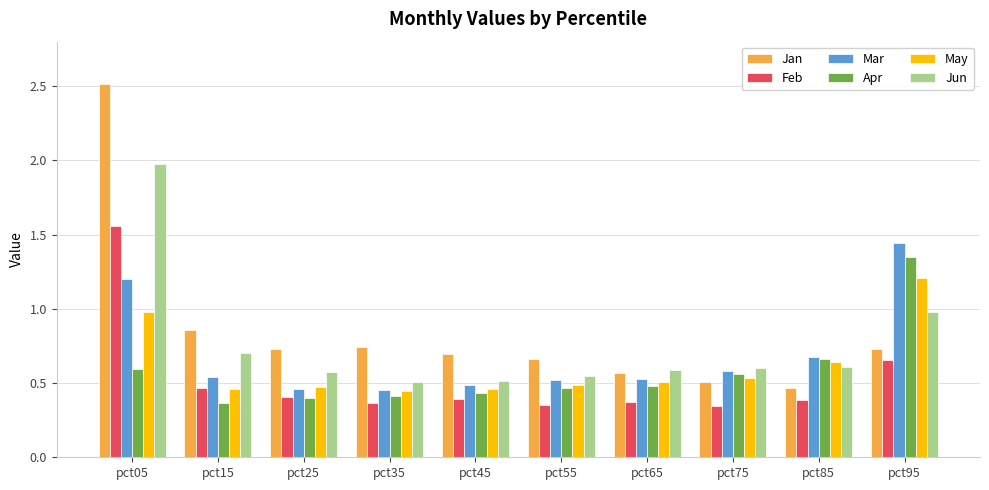

How many categories are shown in the chart?

10